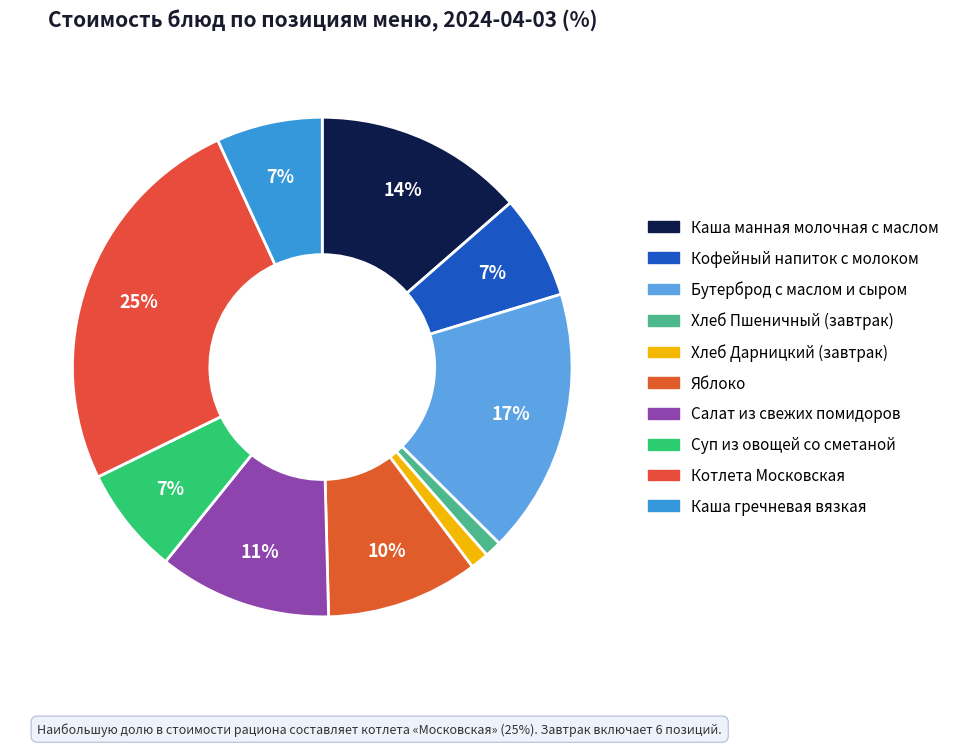

Between Яблоко and Хлеб Пшеничный (завтрак), which is larger?

Яблоко